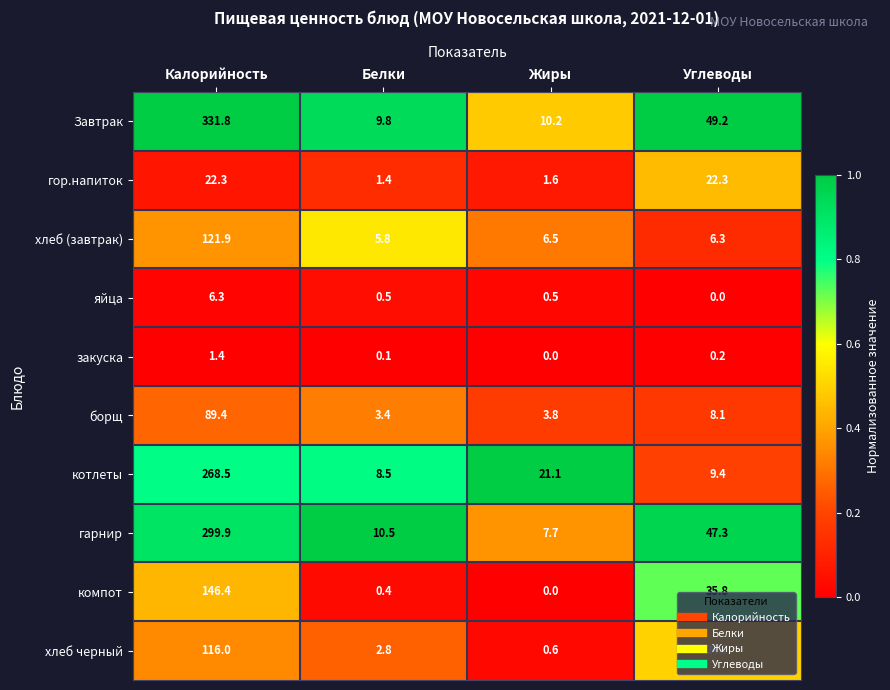

How many data points in гор.напиток are above 22?

2